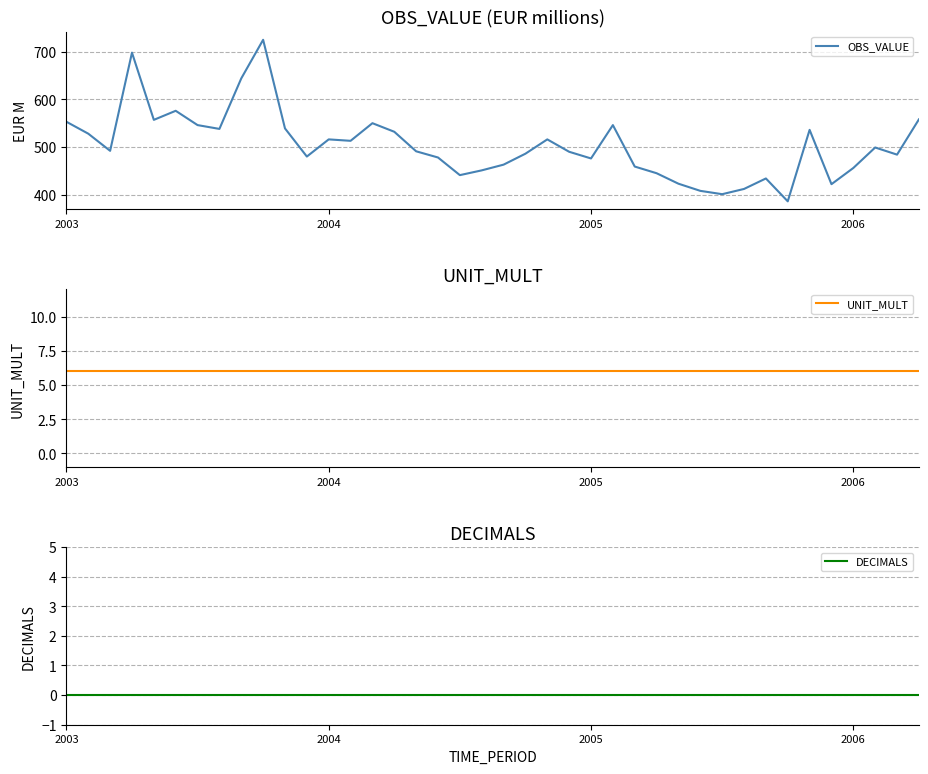

Which series has the largest total across all categories?

OBS_VALUE